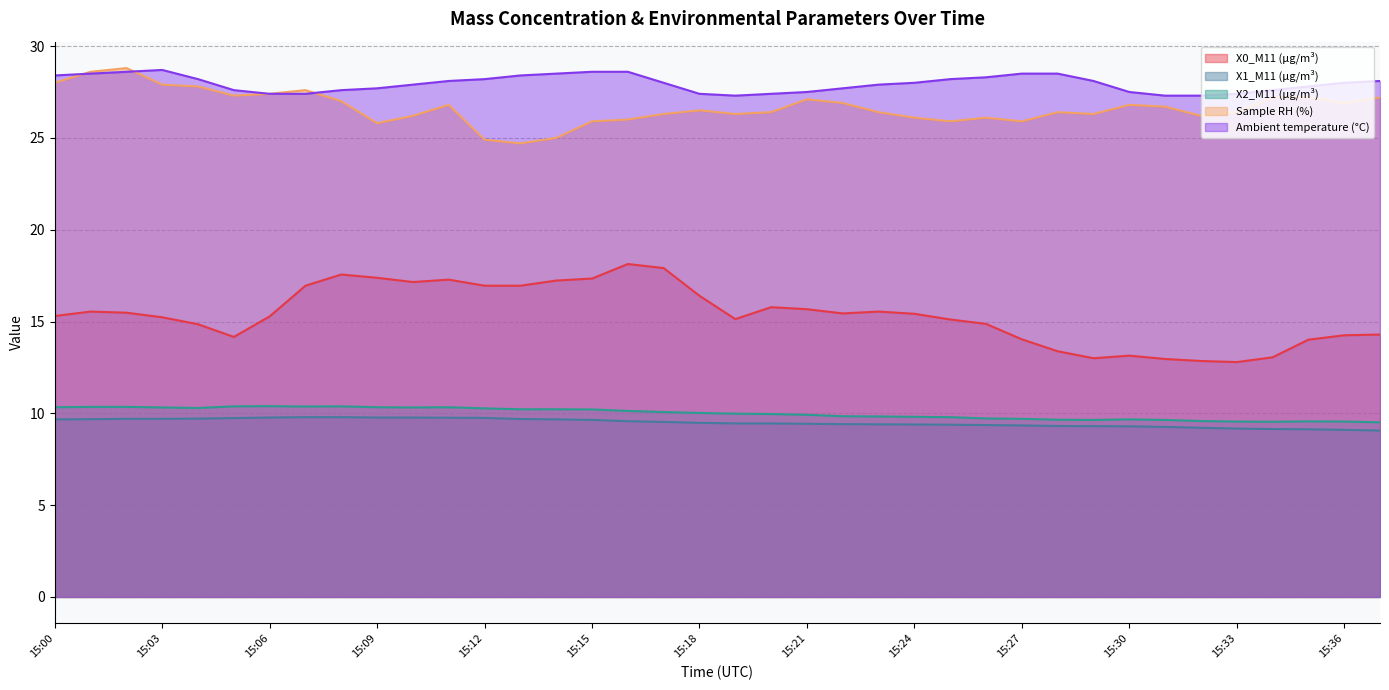

True or false: X0_M11 (μg/m³) has more than 2 points higher than both neighbors.

True